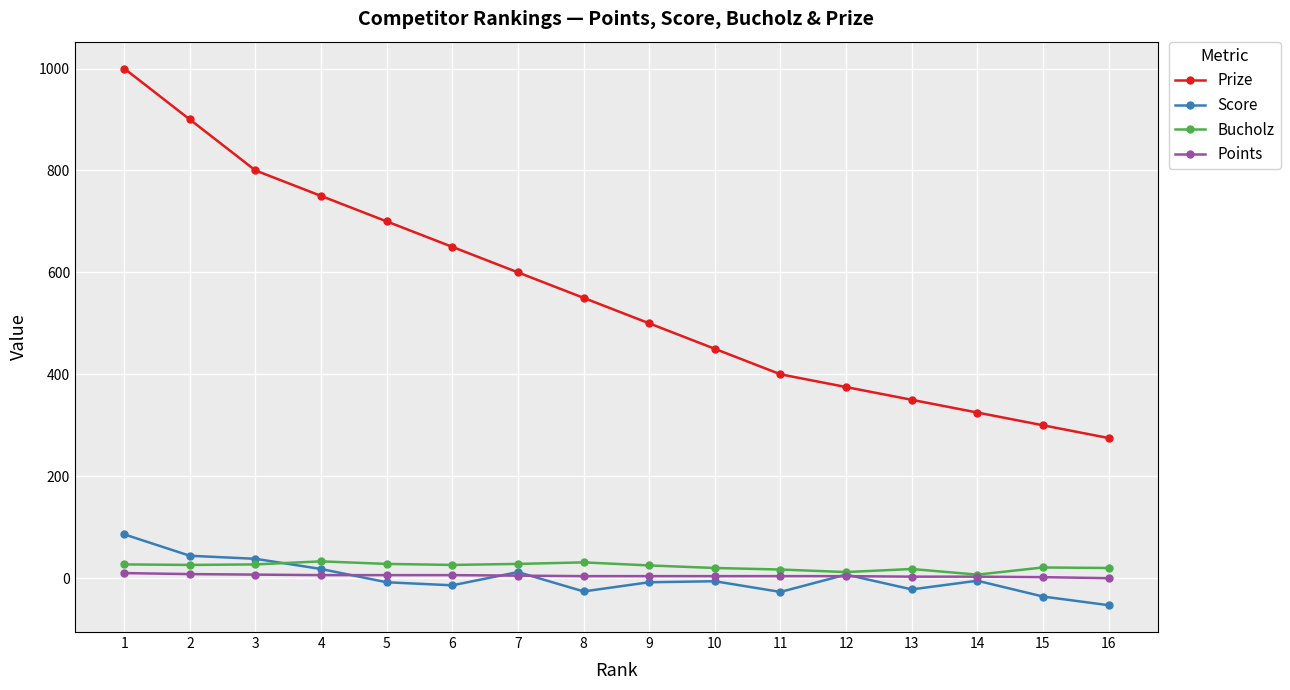

True or false: Bucholz and Prize intersect in this chart.

False